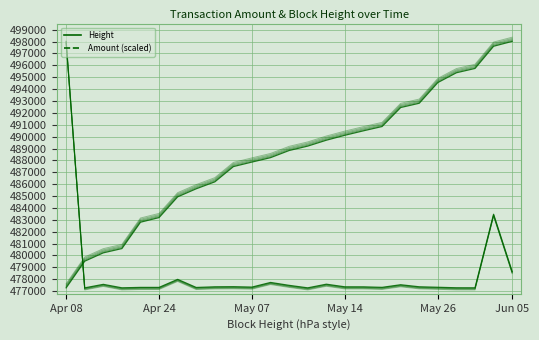

How many lines are shown in the chart?

10